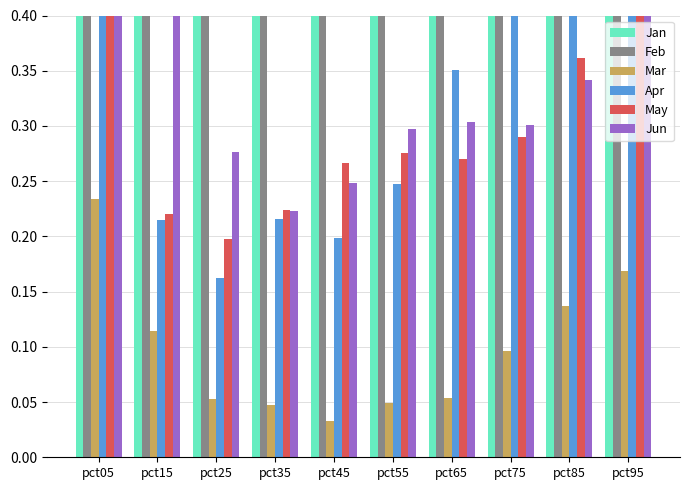

Which series has the largest total across all categories?

Feb